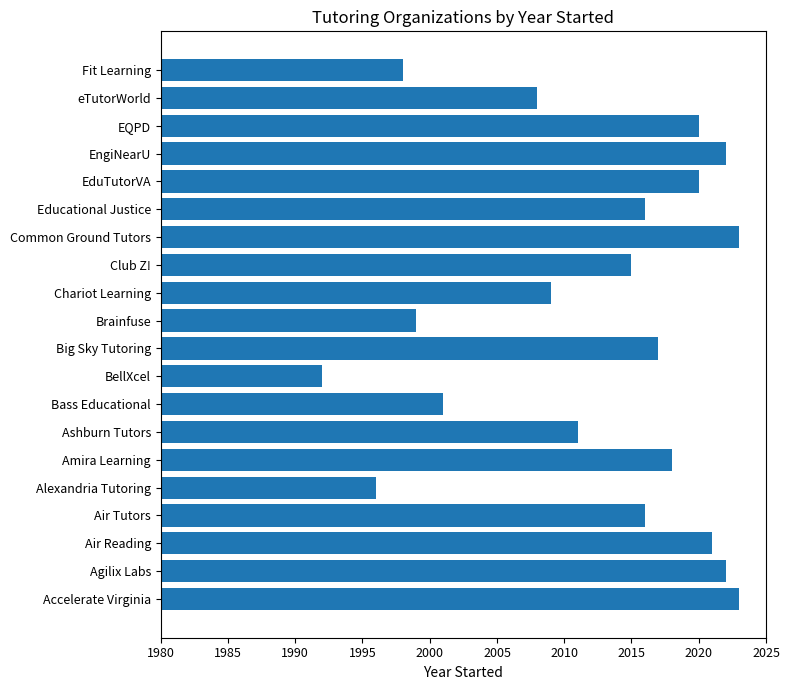

True or false: the data shows 1411 at Agilix Labs.

False